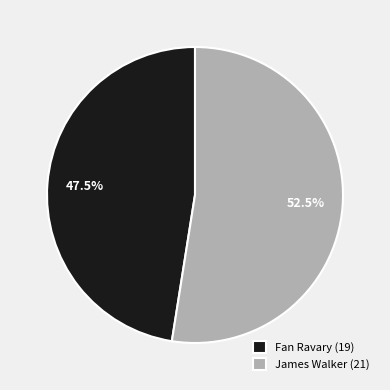

Which slice represents more than half of the pie?

James Walker